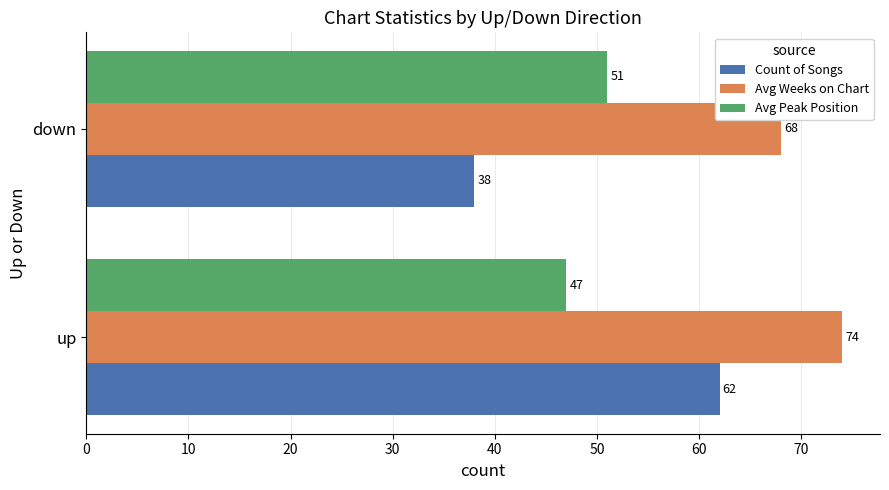

What is the average value of the Avg Weeks on Chart series?

71